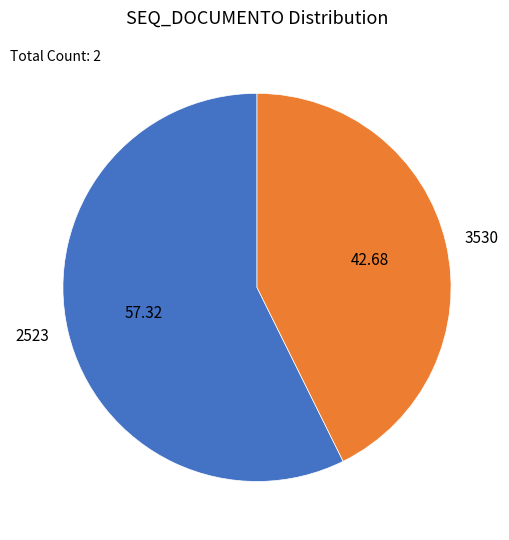

What is the ratio of the value at 2523 to the value at 3530?

1.3